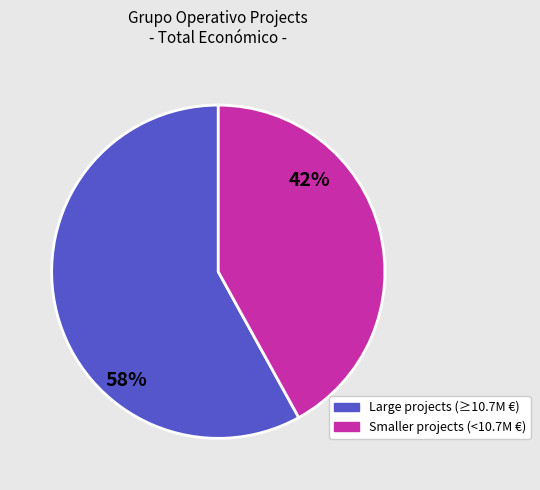

Is there any slice that represents more than half of the pie?

Yes